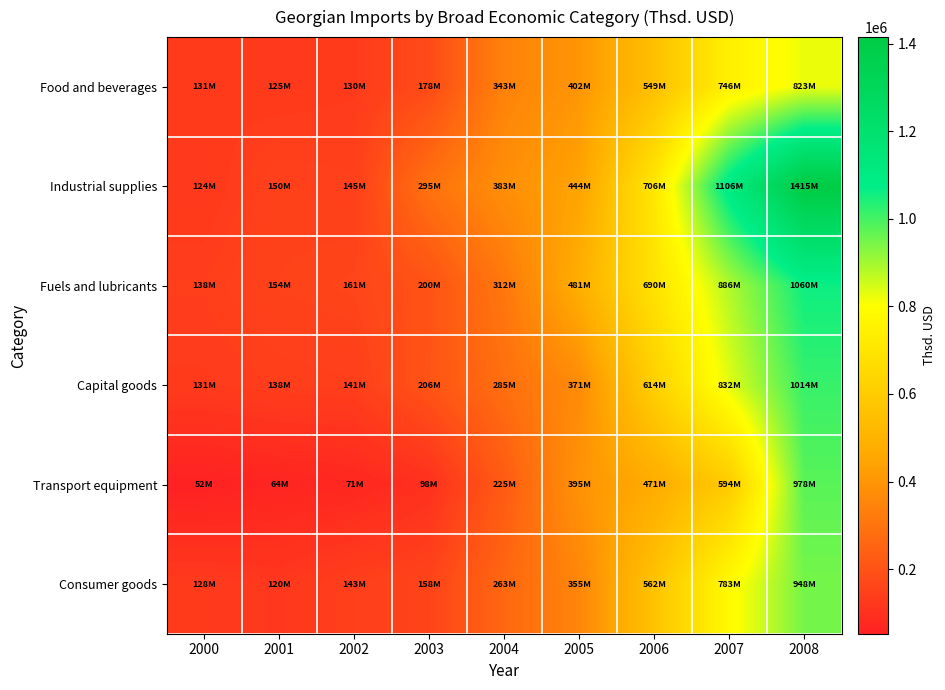

Between 2007 and 2008, which is larger?

2008